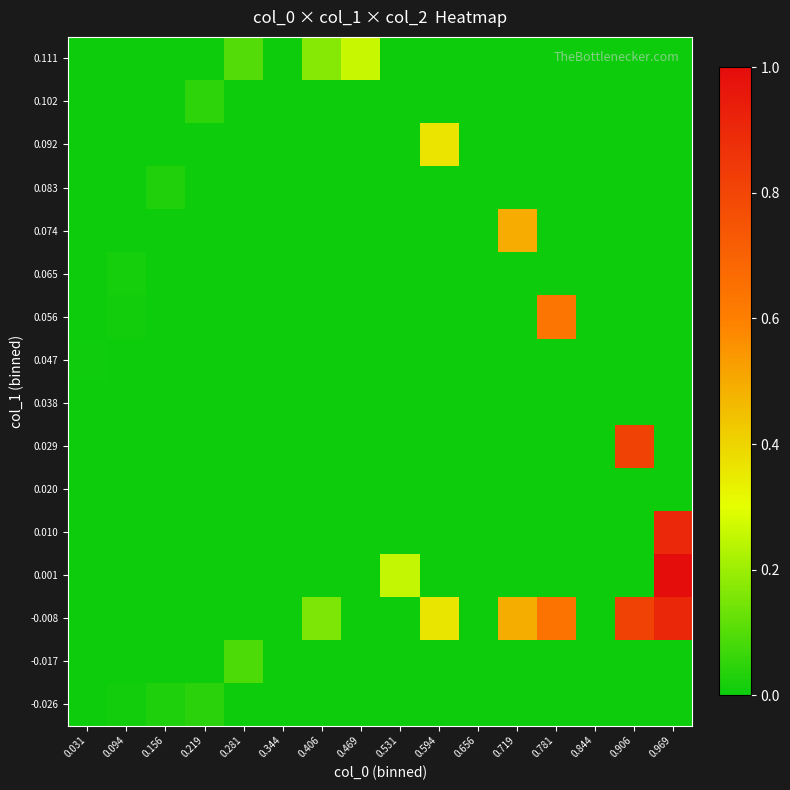

Rank the series at 0.406 from lowest to highest value.

-0.026, -0.017, 0.001, 0.010, 0.020, 0.029, 0.038, 0.047, 0.056, 0.065, 0.074, 0.083, 0.092, 0.102, -0.008, 0.111